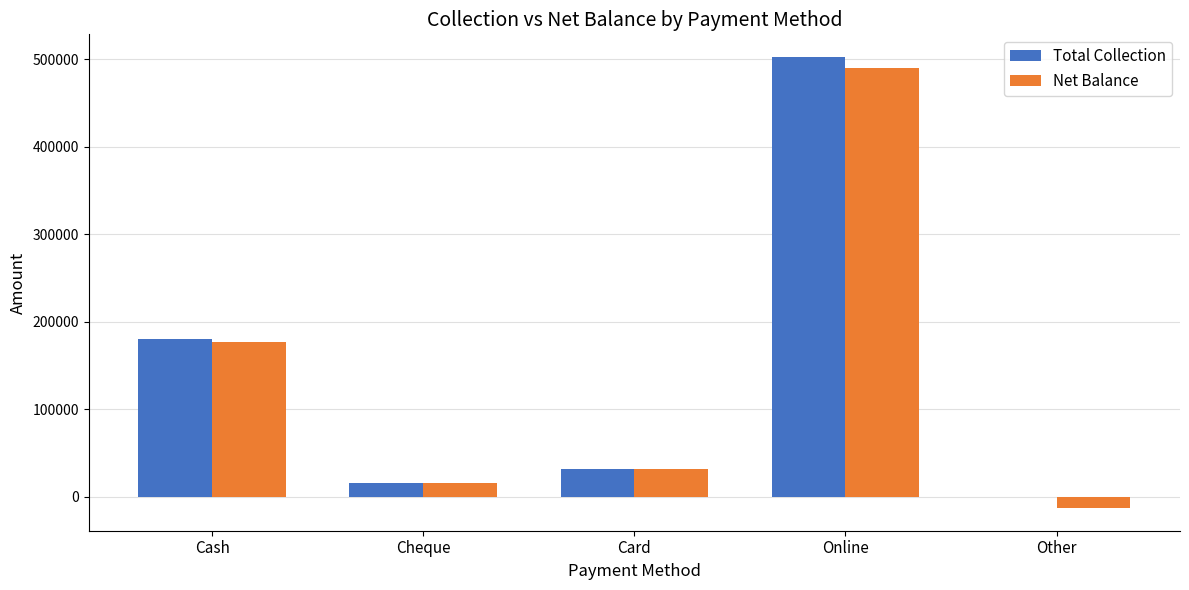

The value of Total Collection at Card is 32000. True or false?

True